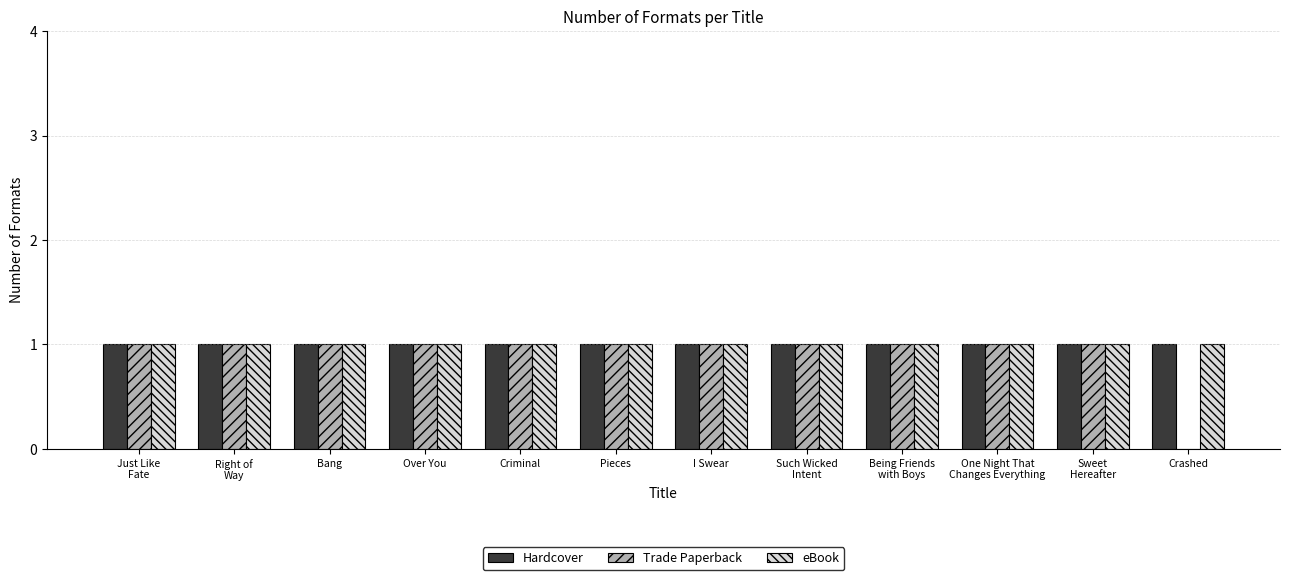

Are the bars horizontal?

No